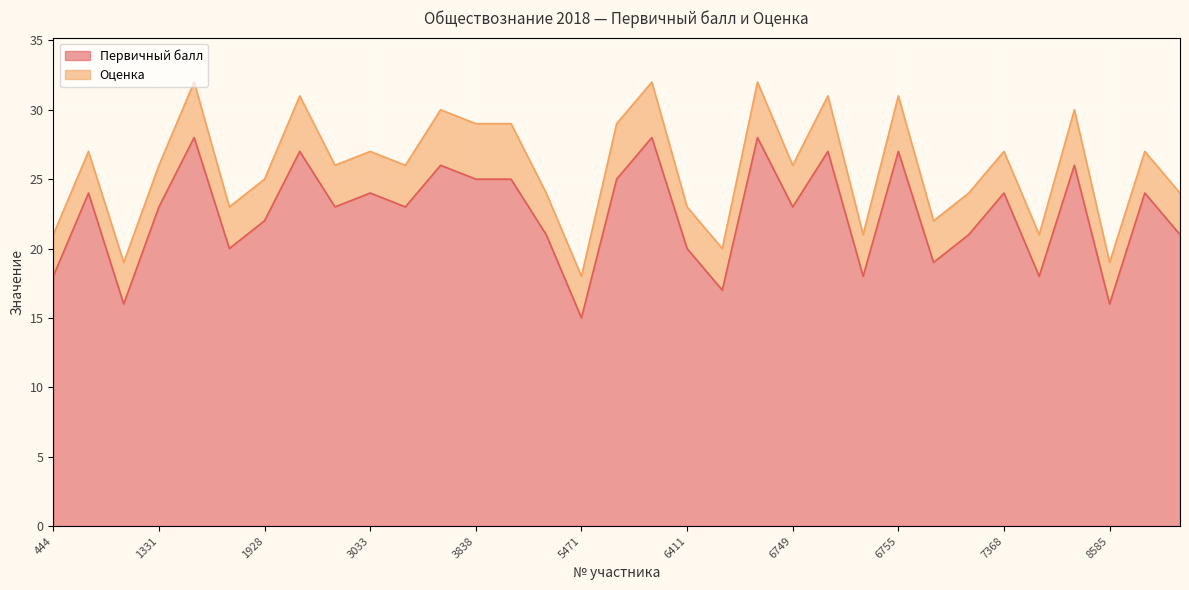

List the labels in order of value, smallest first.

5471, 952, 8585, 6468, 444, 6754, 7394, 6846, 1717, 6411, 5465, 6905, 9161, 1928, 1331, 2434, 3541, 6749, 587, 3033, 7368, 9079, 3838, 5085, 5476, 3711, 7436, 2281, 6753, 6755, 1713, 6316, 6613